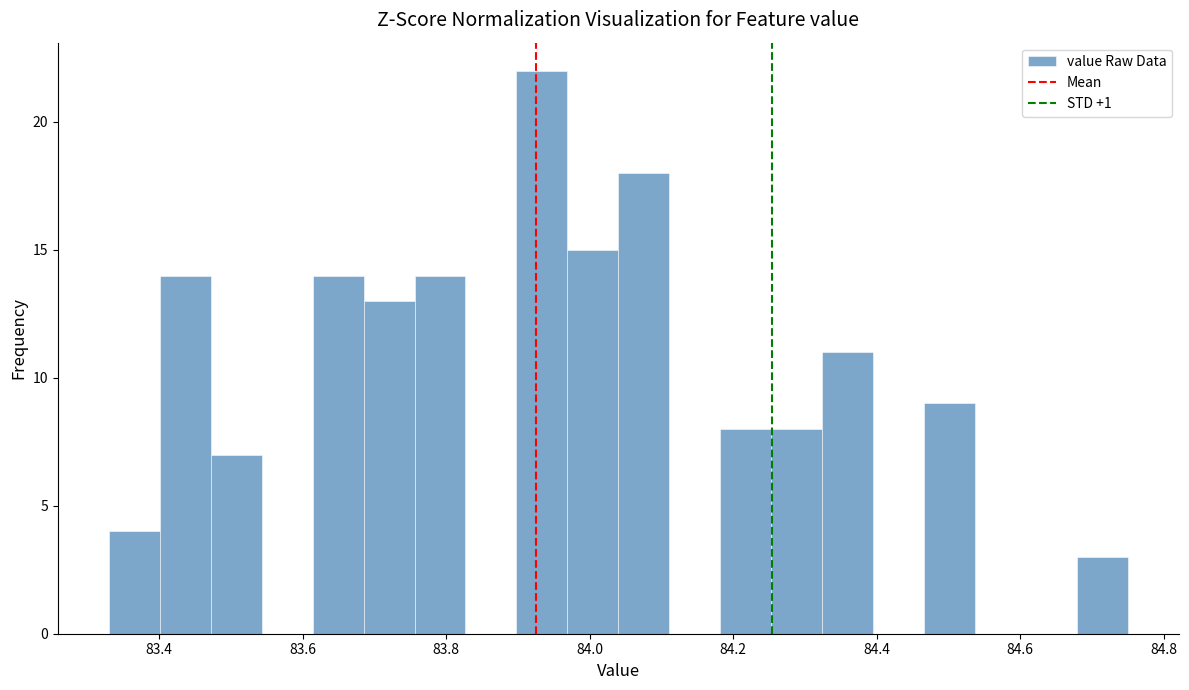

Read against the x-axis, roughly where is the centre of the tallest bar?

83.94